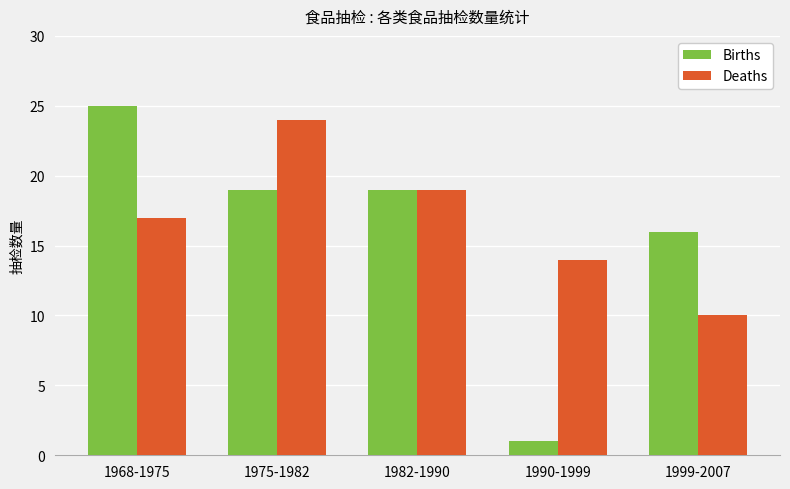

Is it true that Deaths equals 10 at 1999-2007?

True